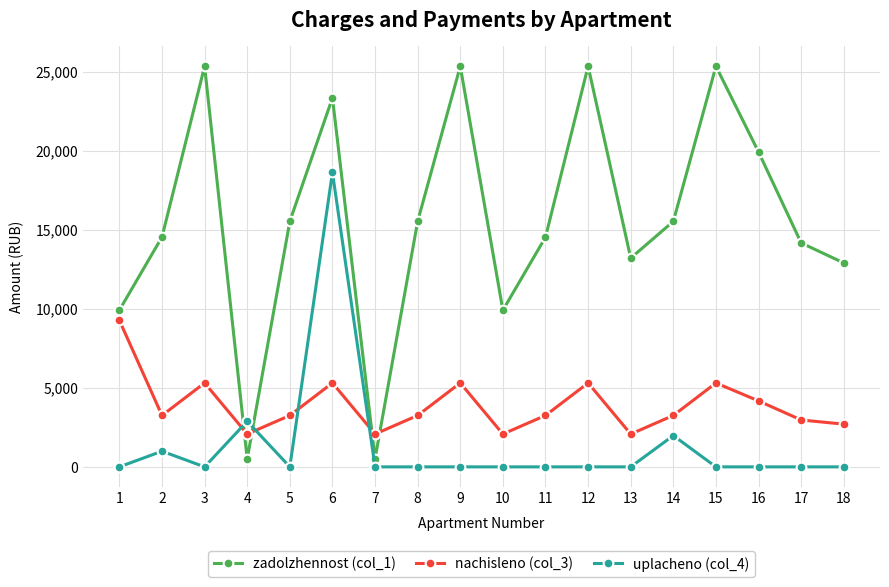

What is the sum of all nachisleno (col_3) values?

70202.0